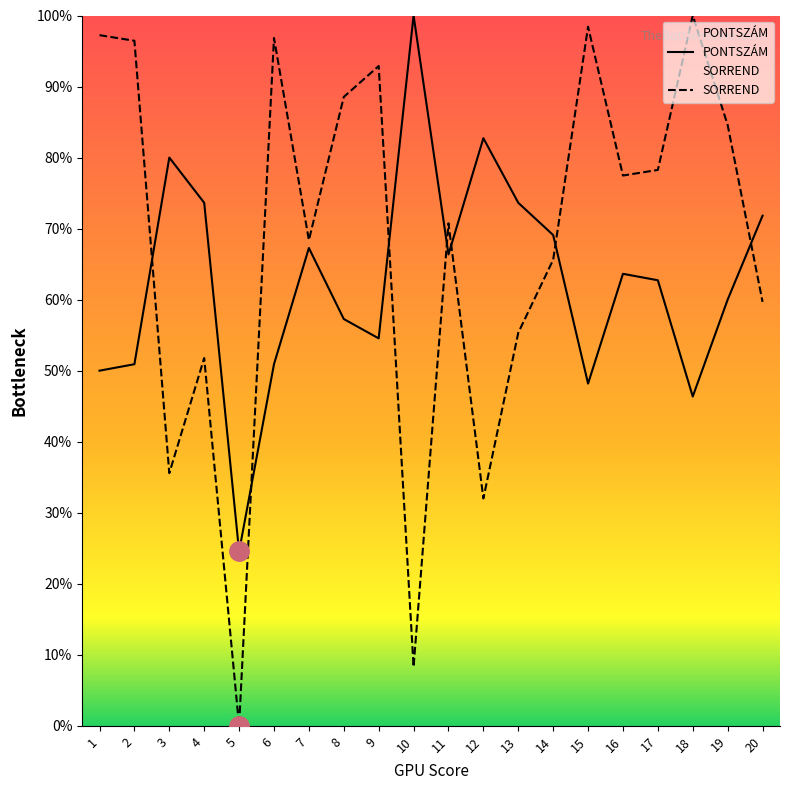

Reading left to right, transcribe all the data shown in this chart.

PONTSZÁM: 50.0	50.9	80.0	73.6	24.5	50.9	67.3	57.3	54.5	100.0	66.4	82.7	73.6	69.1	48.2	63.6	62.7	46.4	60.0	71.8
SORREND: 97.2	96.4	35.6	51.8	0.0	96.8	68.4	88.5	92.9	8.3	70.8	32.0	55.3	65.6	98.4	77.5	78.3	100.0	84.6	59.7